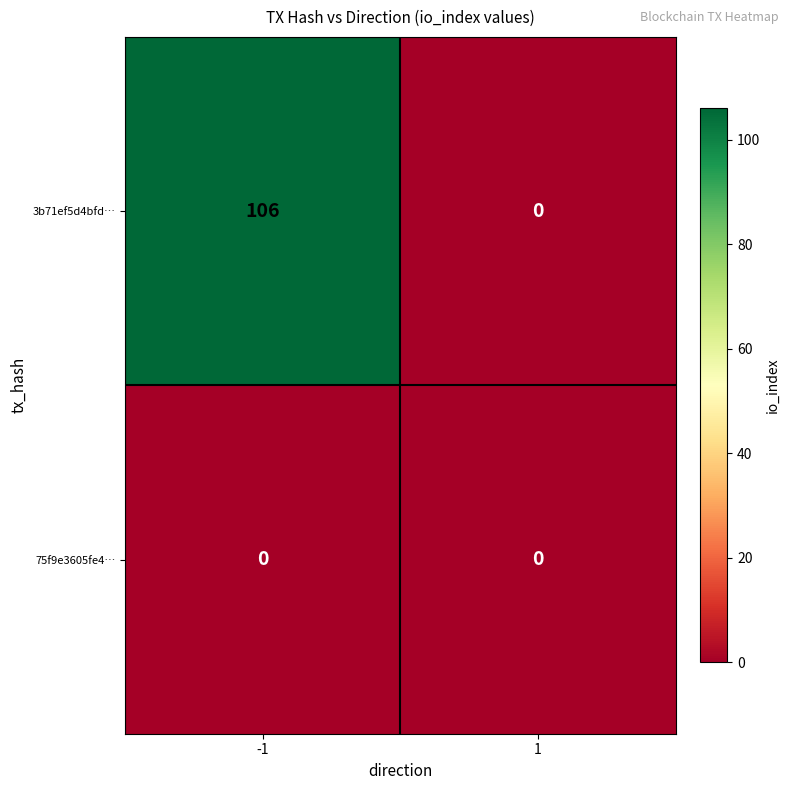

What is the maximum value for 3b71ef5d4bfd…?

106